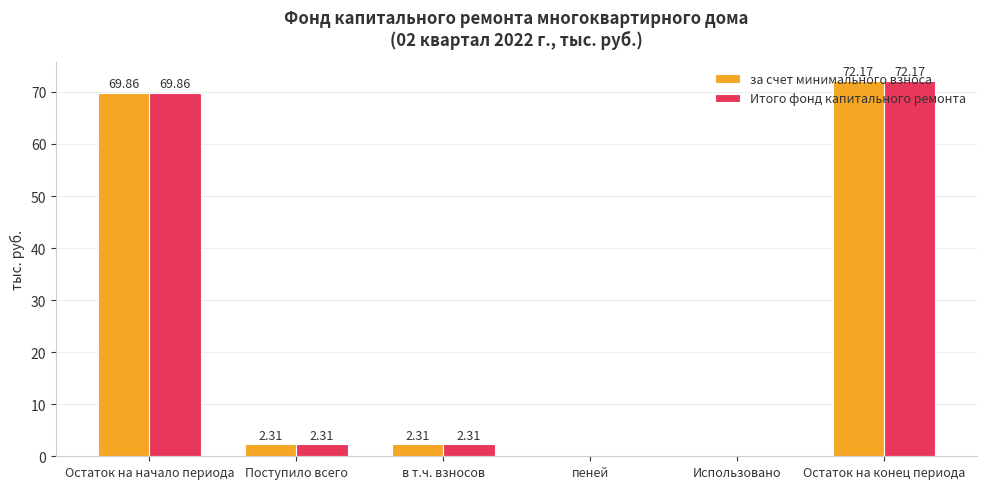

Which category has the highest value across all series?

Остаток на конец периода